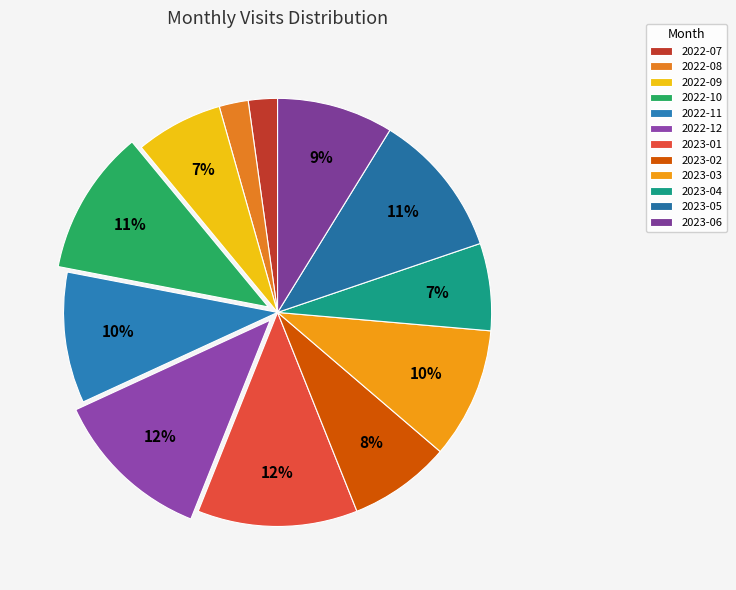

Is there a majority slice in this chart?

No